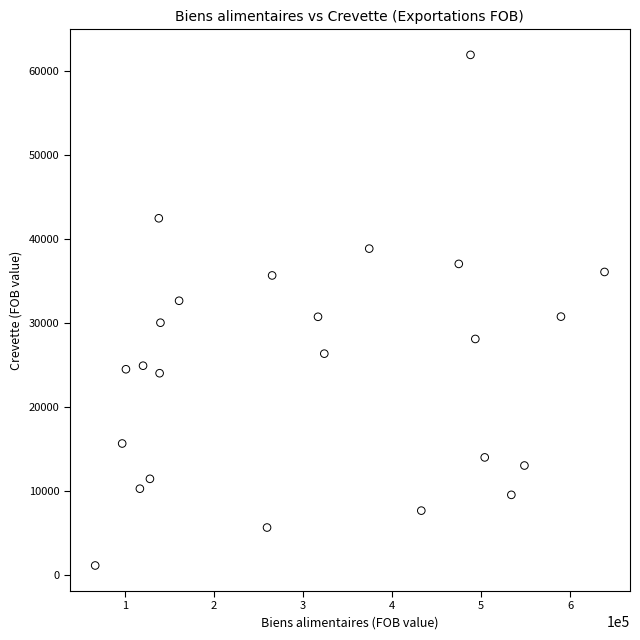

What is the range of X values (max minus min)?

571754.5